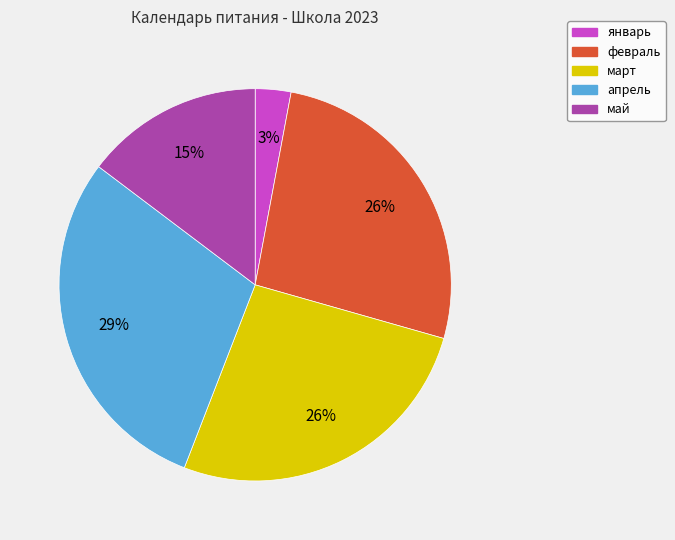

Does январь account for over 50% of the chart?

No